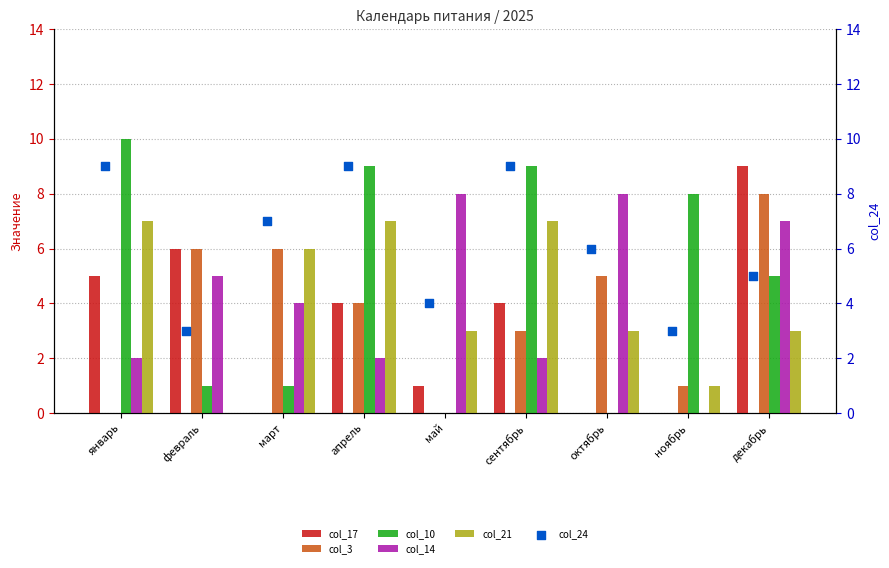

Is the value of col_14 at февраль greater than the value of col_10 at апрель?

No